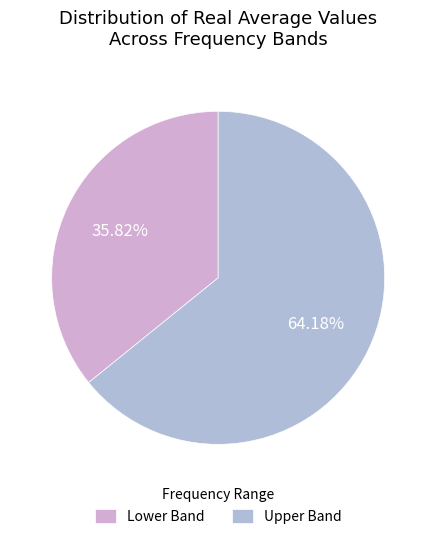

Count the number of slices in the pie.

2